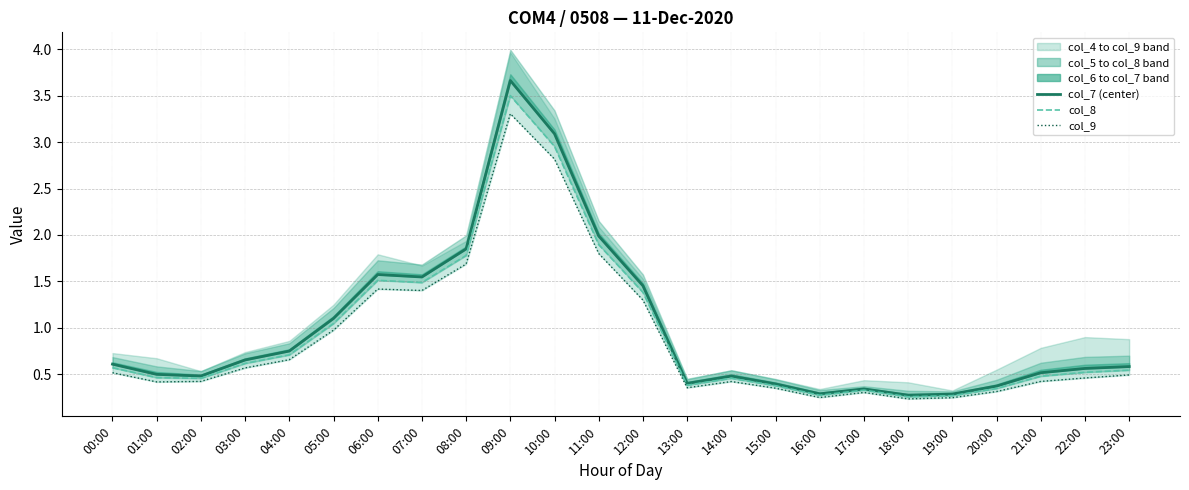

What is the value of the col_7 point at the 13th from the left?

1.5